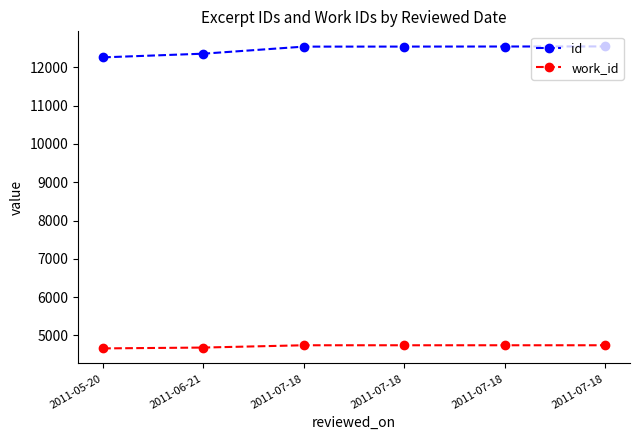

What is the label of the 5th point from the left?

2011-07-18